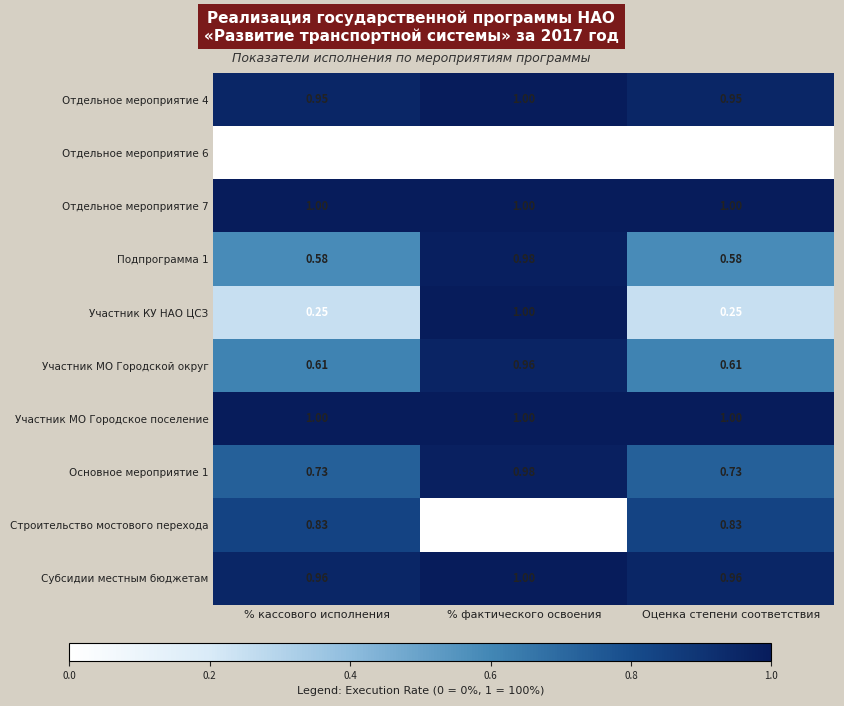

Is the value of Отдельное мероприятие 4 at % кассового исполнения greater than the value of Субсидии местным бюджетам at % фактического освоения?

No